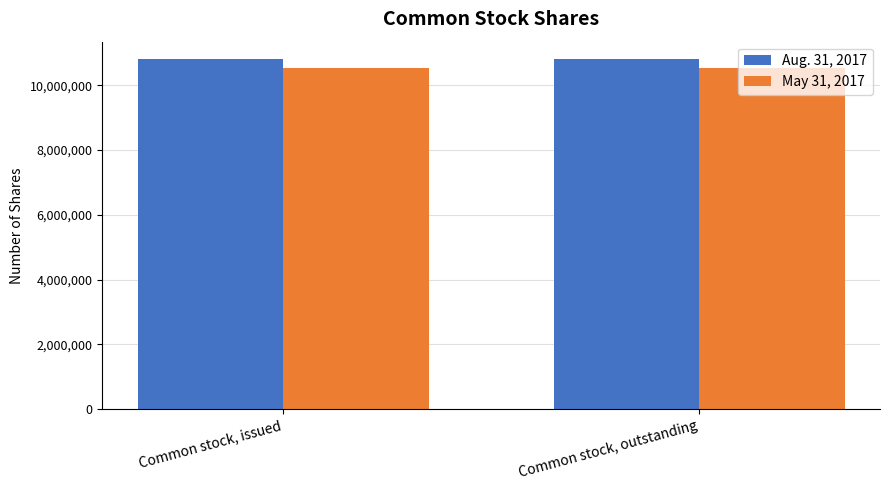

What position from the left is Common stock, issued?

1